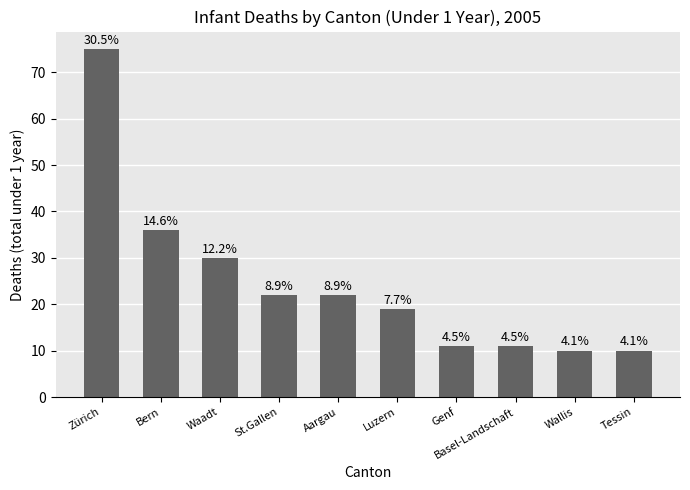

What is the smallest value displayed?

10